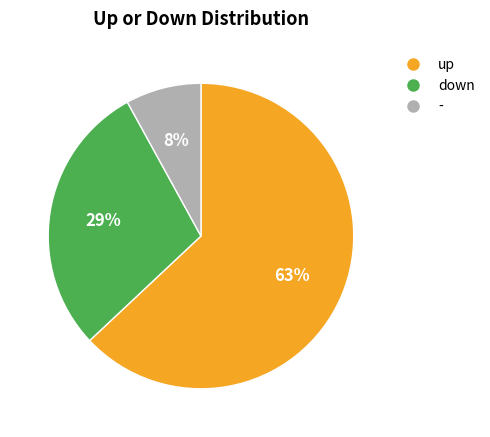

What is the majority slice?

up